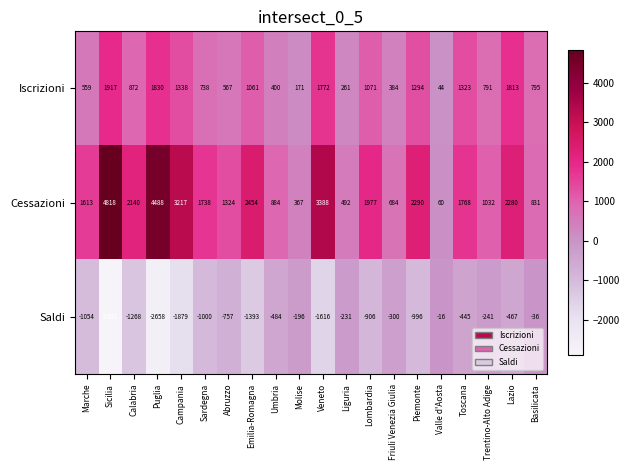

At which category is the sum across all series the highest?

Sicilia